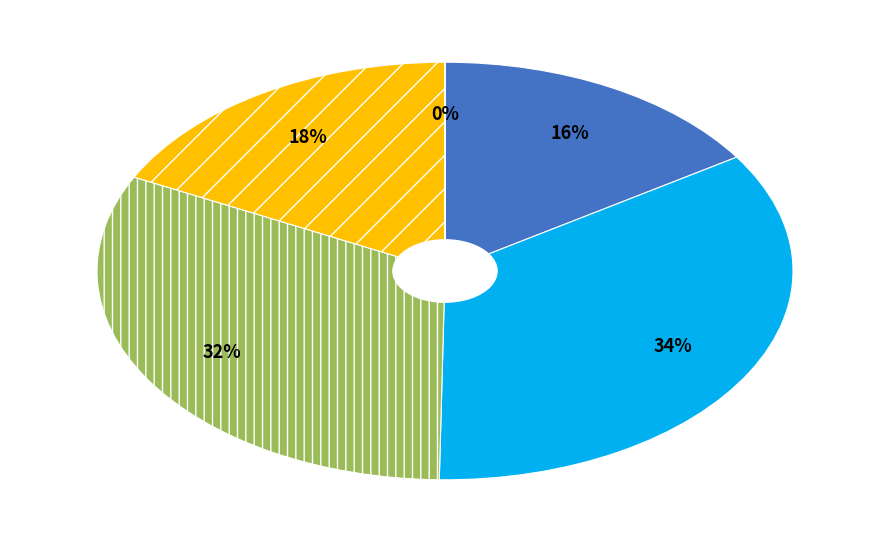

To the nearest percent, what is the average slice percentage?

20%